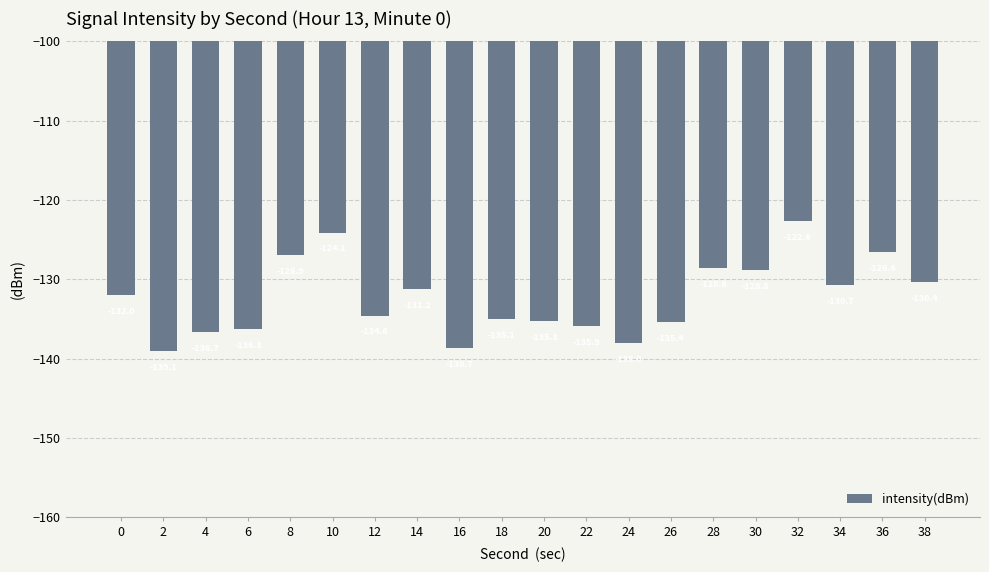

What is the value of the 16th bar from the left?

-128.8